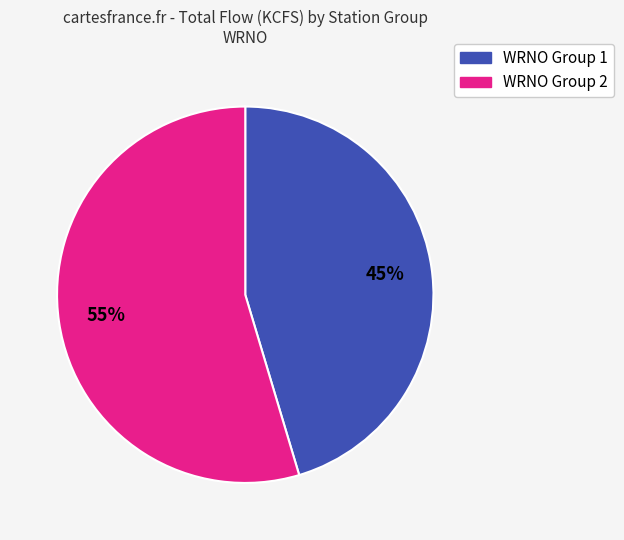

How many segments does this pie chart have?

2